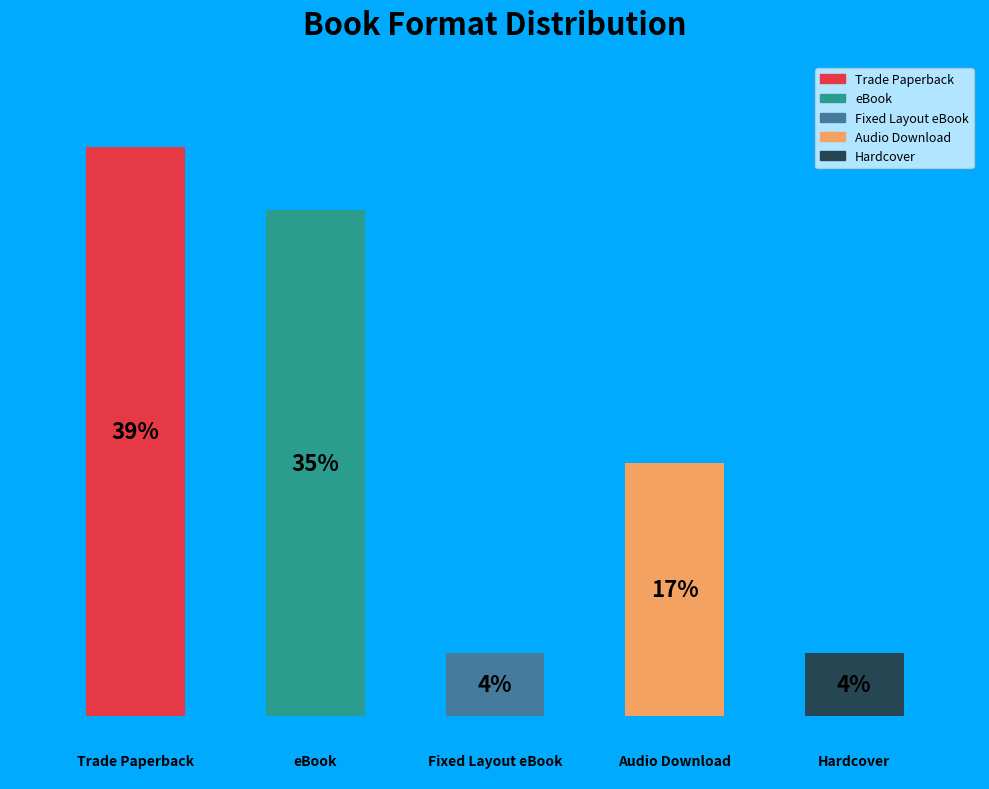

To the nearest percent, what is the difference between the Trade Paperback and Audio Download slice percentages?

22%